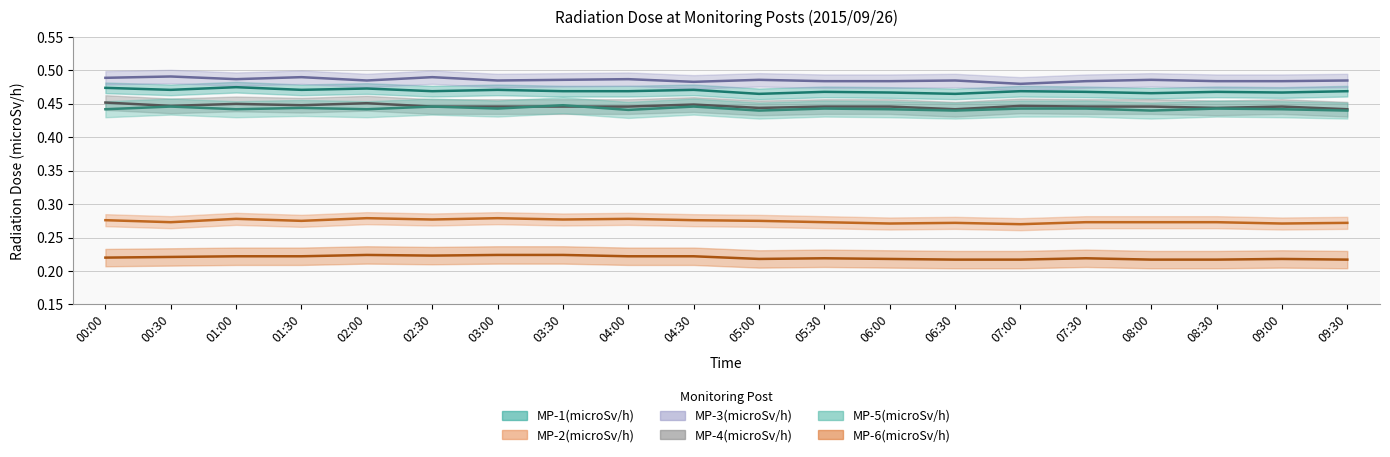

What is the greatest value displayed?

0.5